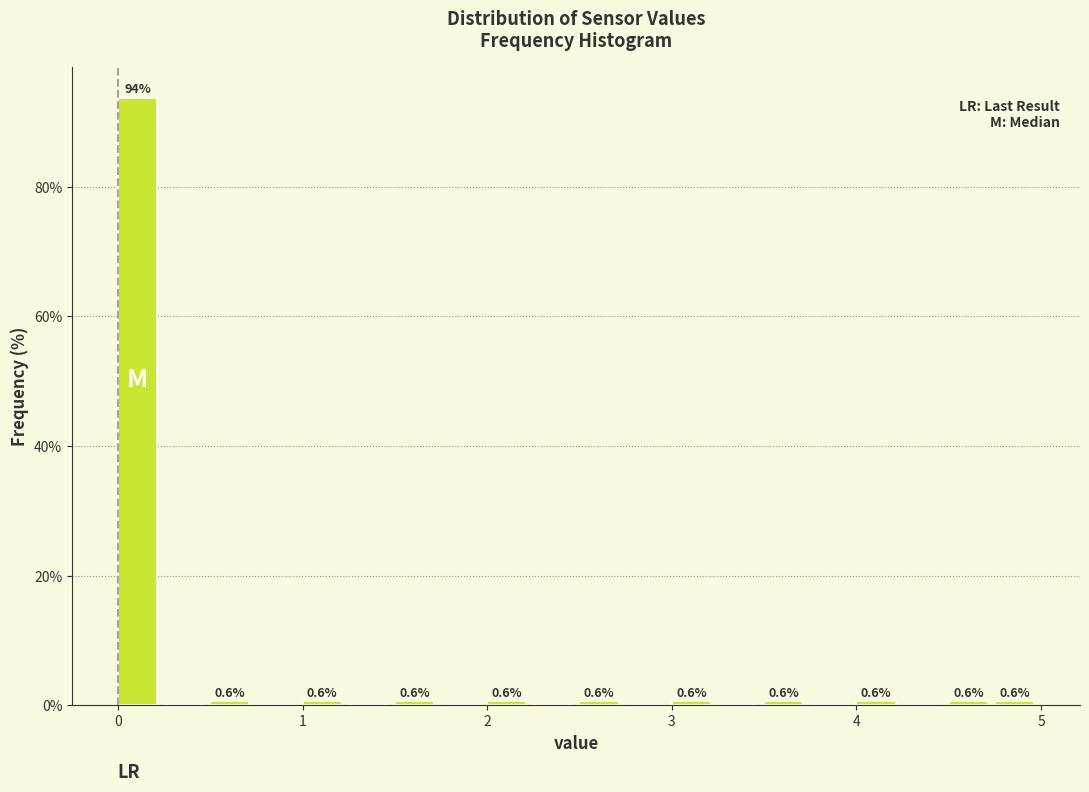

Read against the x-axis, roughly where is the centre of the tallest bar?

0.1